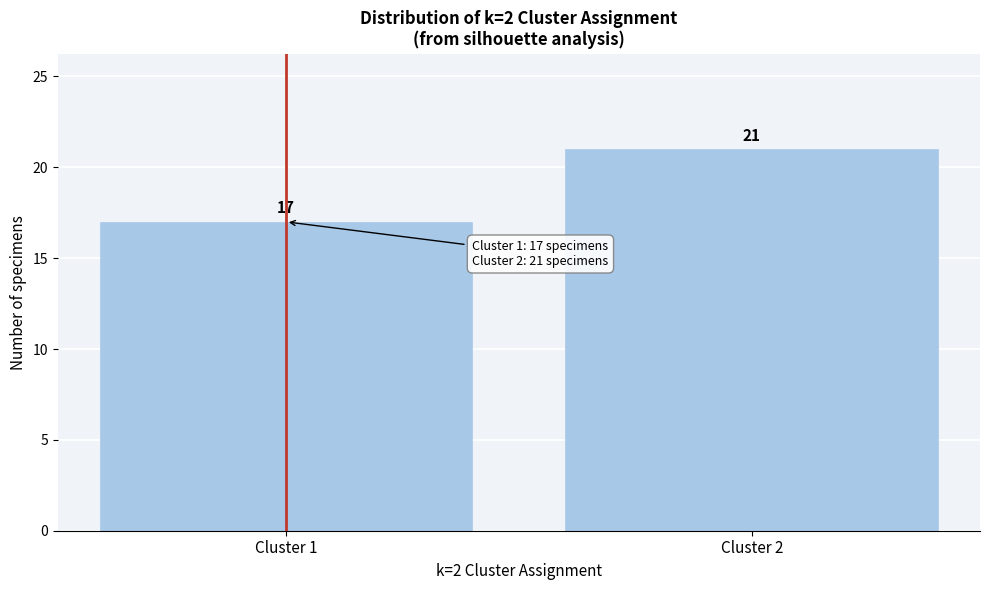

Reading left to right, list all the values displayed in this chart.

17	21